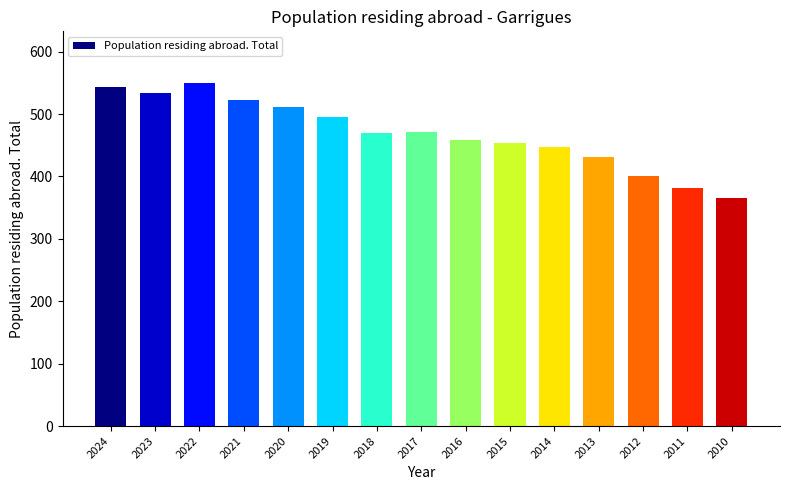

What is the average value?

469